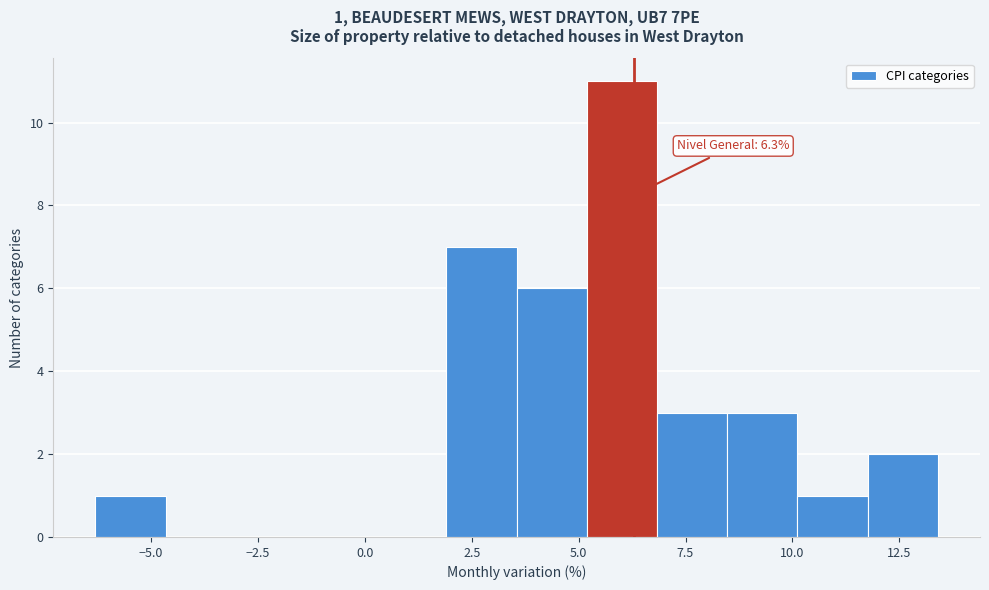

Read against the x-axis, roughly where is the centre of the tallest bar?

6.0